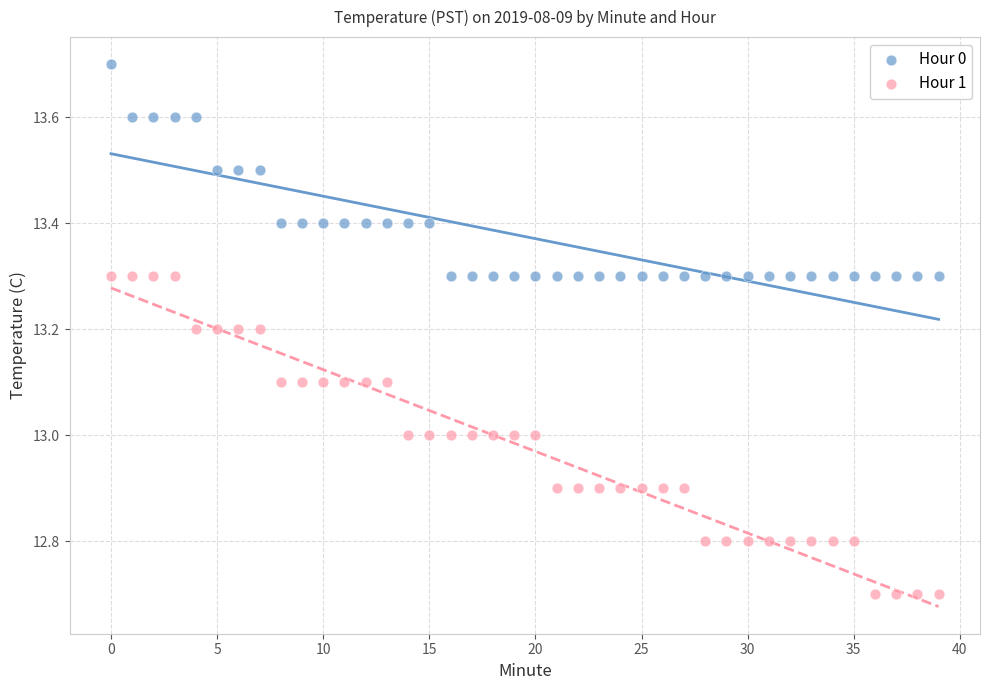

Which series contains the lowest Y value?

Hour 1